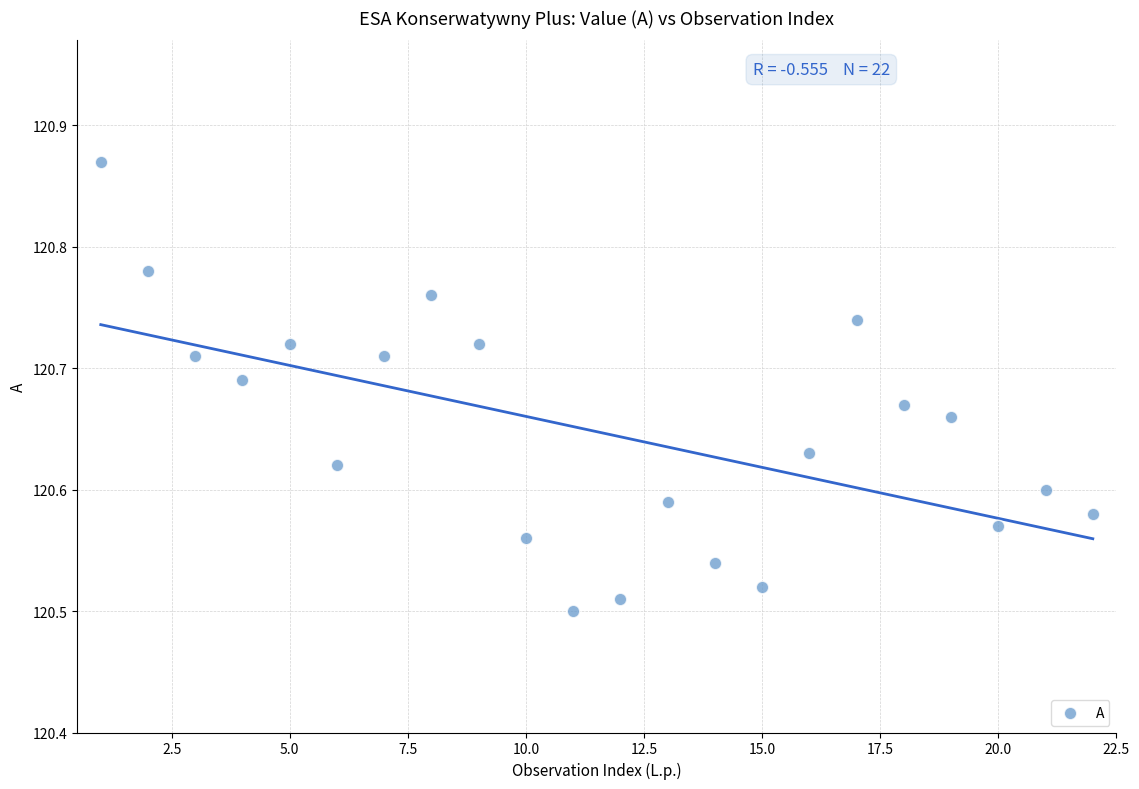

What is the range of X values (max minus min)?

21.0